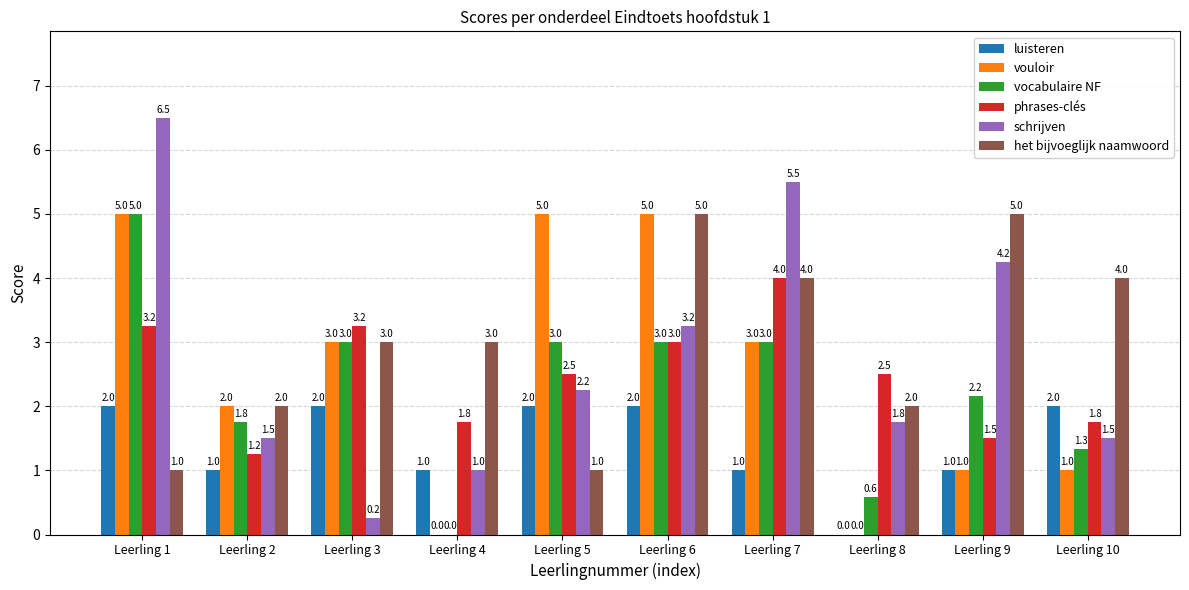

The vouloir series shows -1.7 at Leerling 4. True or false?

False